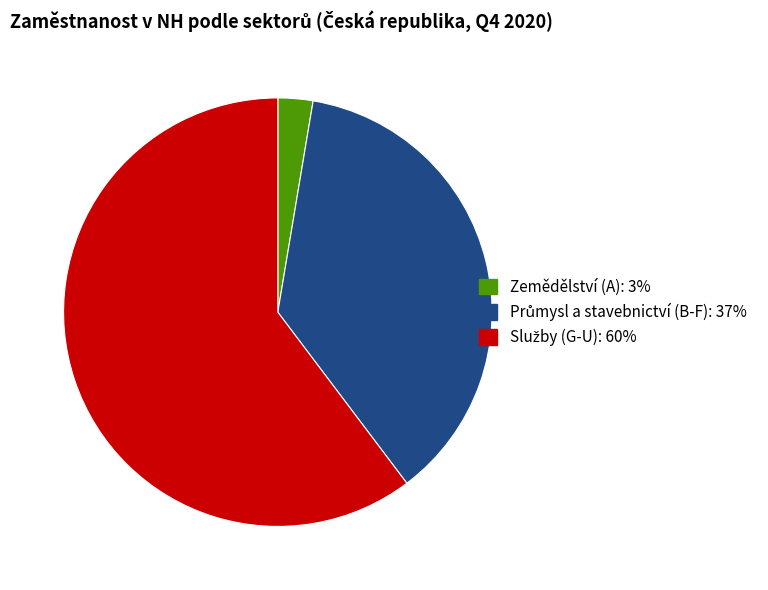

Is there a majority slice in this chart?

Yes